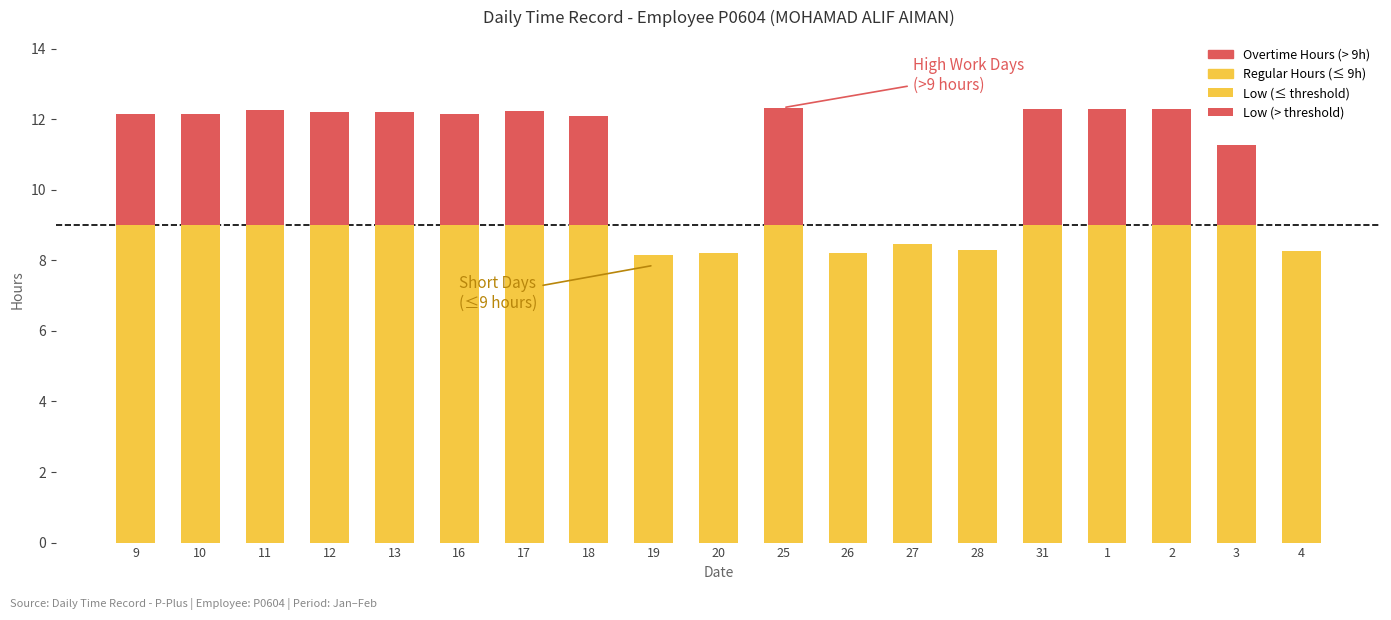

How many data points in Low (Hours Worked) are less than 12?

7